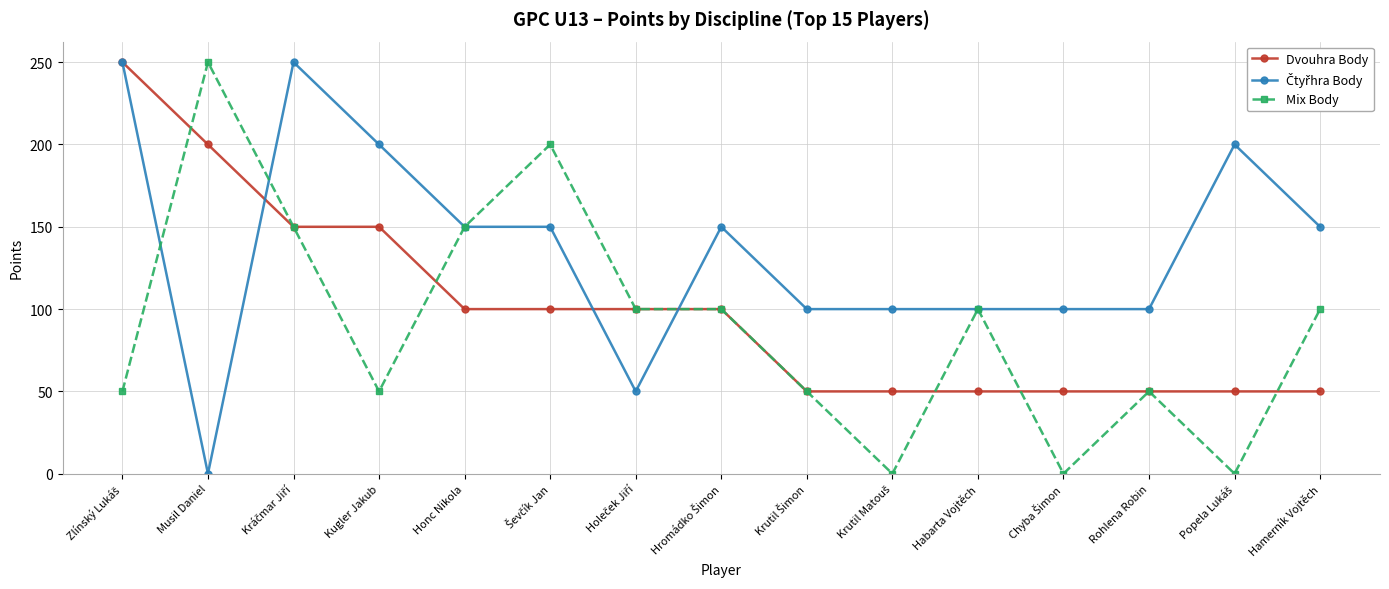

At which category does Mix Body reach its first local peak?

Musil Daniel